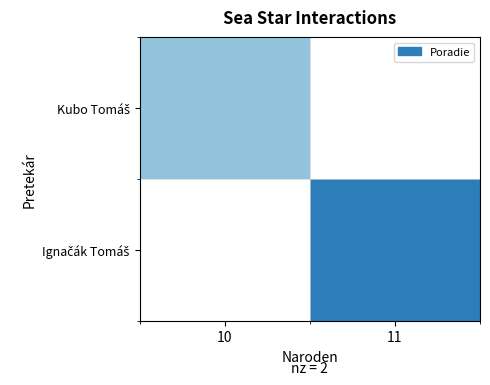

Rank the series by their maximum value, from lowest to highest.

Kubo Tomáš, Ignačák Tomáš